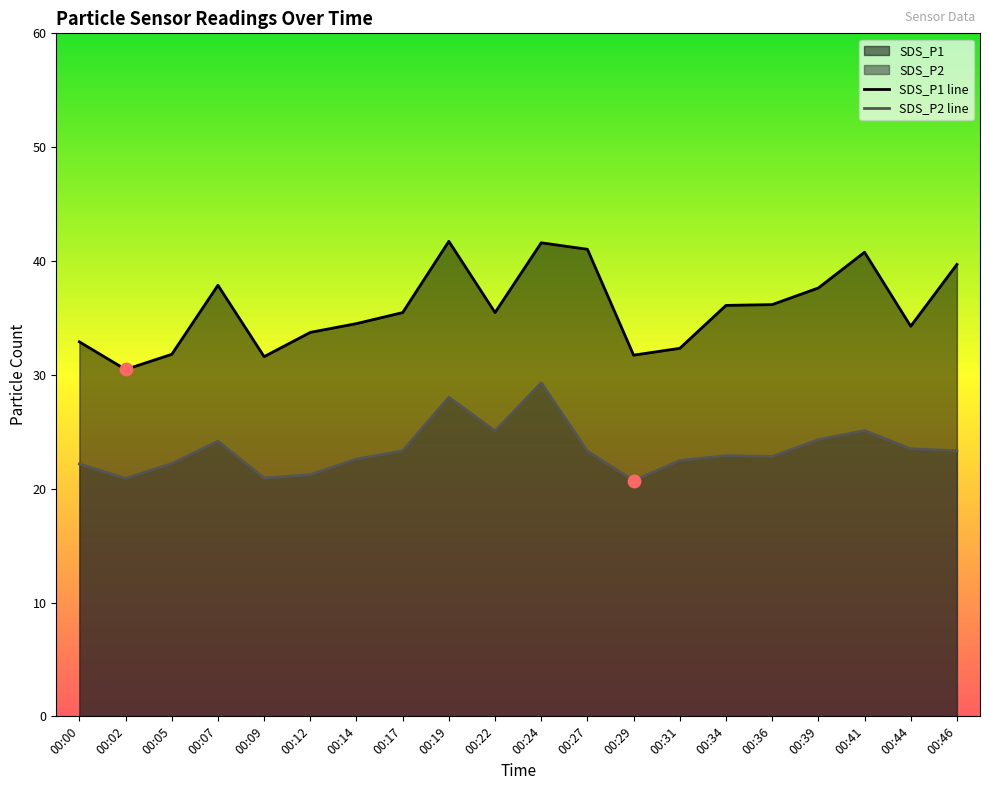

What is the total value across all series at 00:17?

58.8